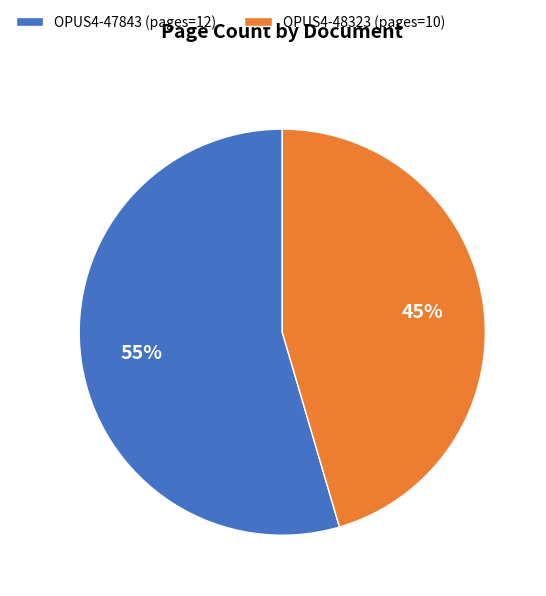

The OPUS4-47843 slice represents 55% of the pie. True or false?

True